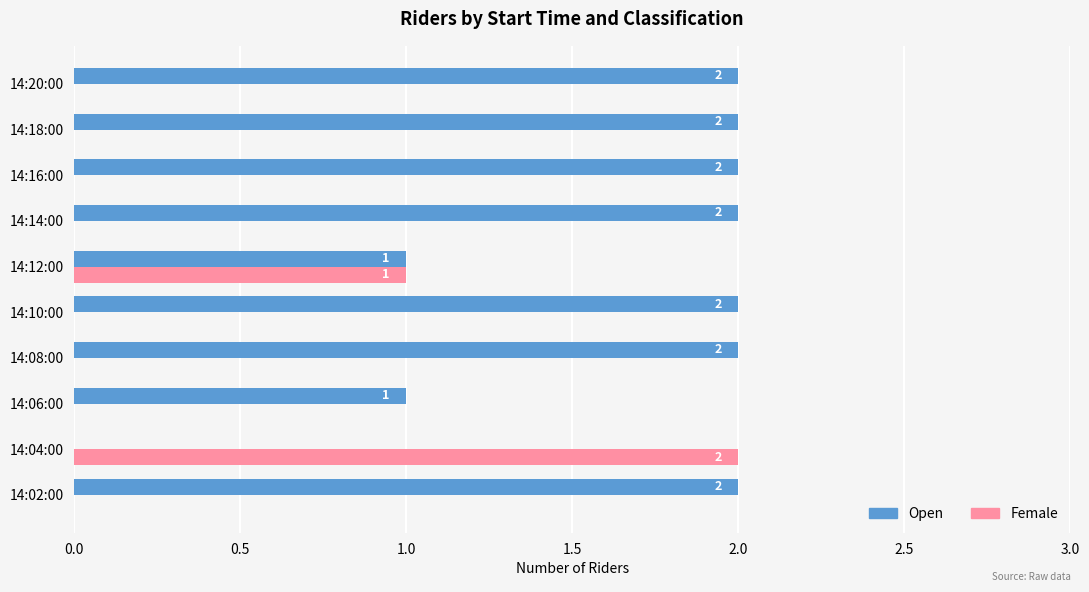

The value of Open at 14:10:00 is 3. True or false?

False